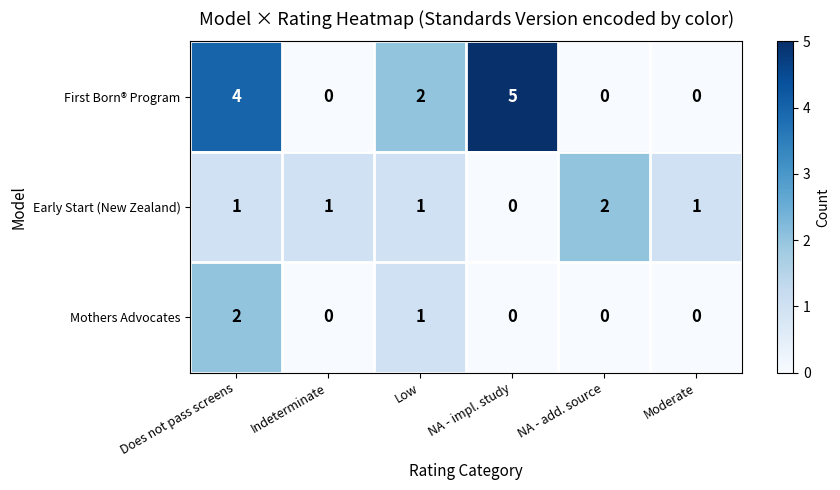

What is the total value across all series at NA - impl. study?

5